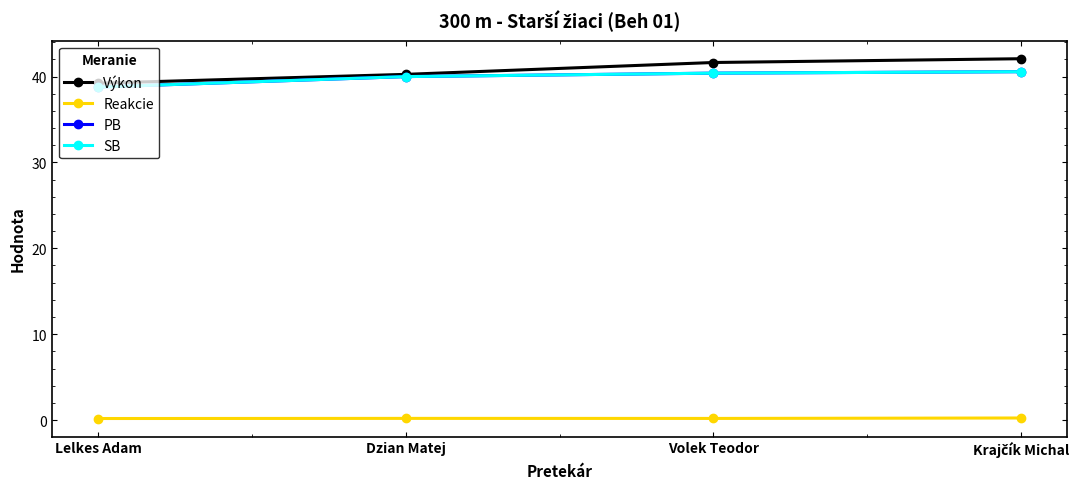

What is the highest value of the PB series?

40.6